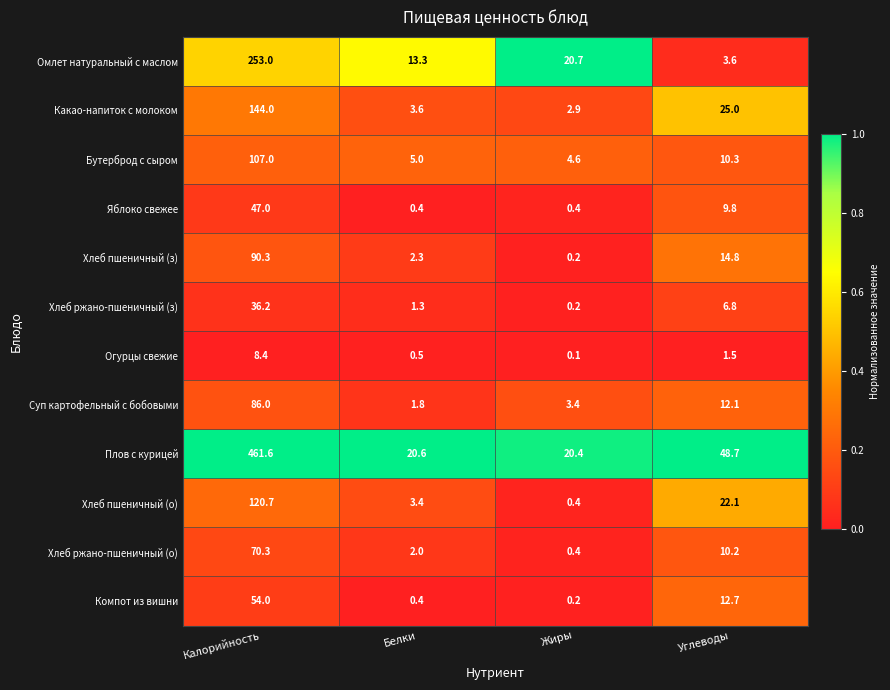

What is the sum of the Бутерброд с сыром values at Жиры and Углеводы?

14.9